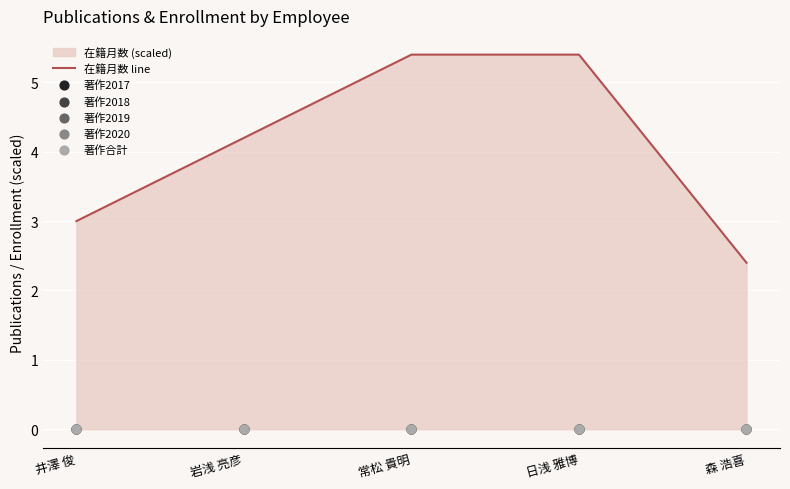

Is it true that 在籍月数 line equals 1.8 at 井澤 俊?

False